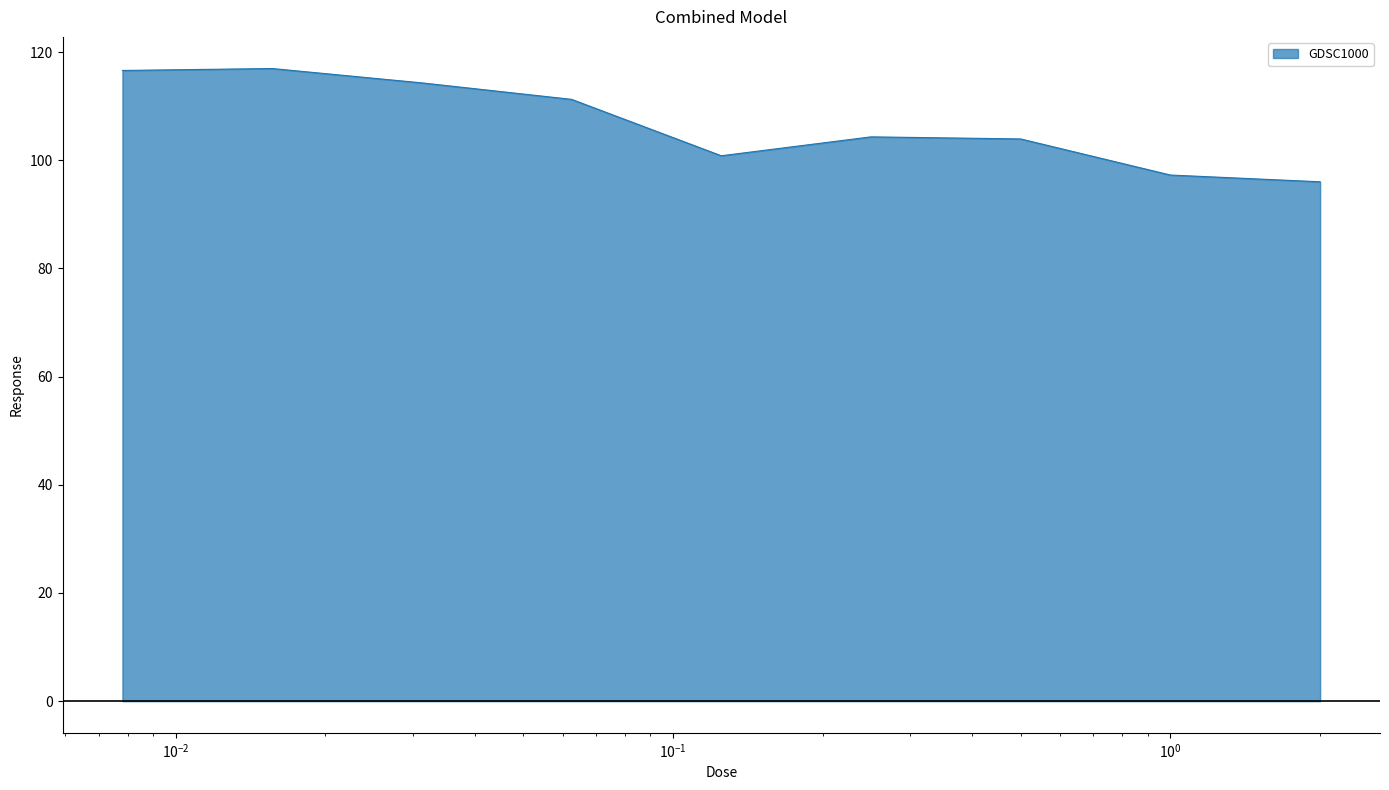

What is the difference between the maximum and minimum values?

20.9